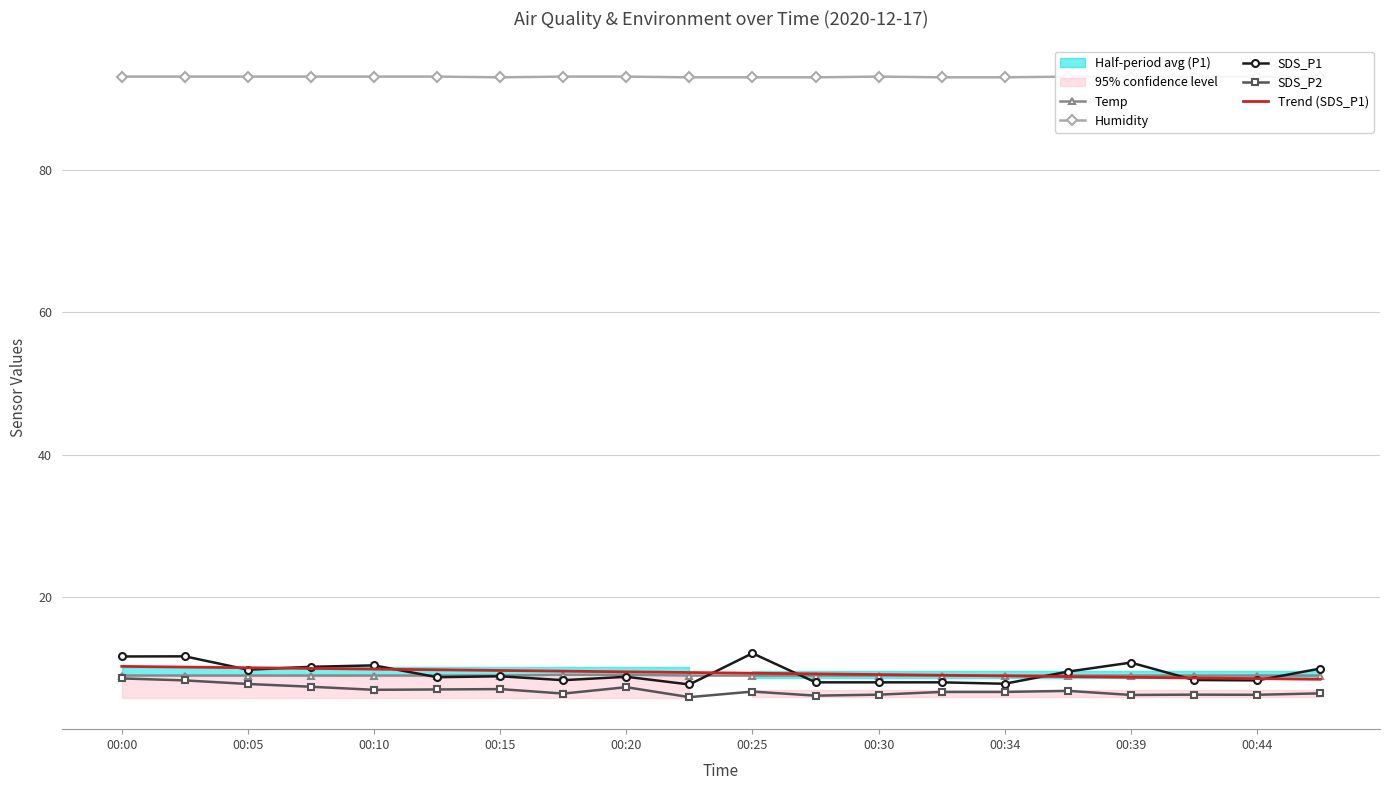

At which category is the sum across all series the highest?

00:00